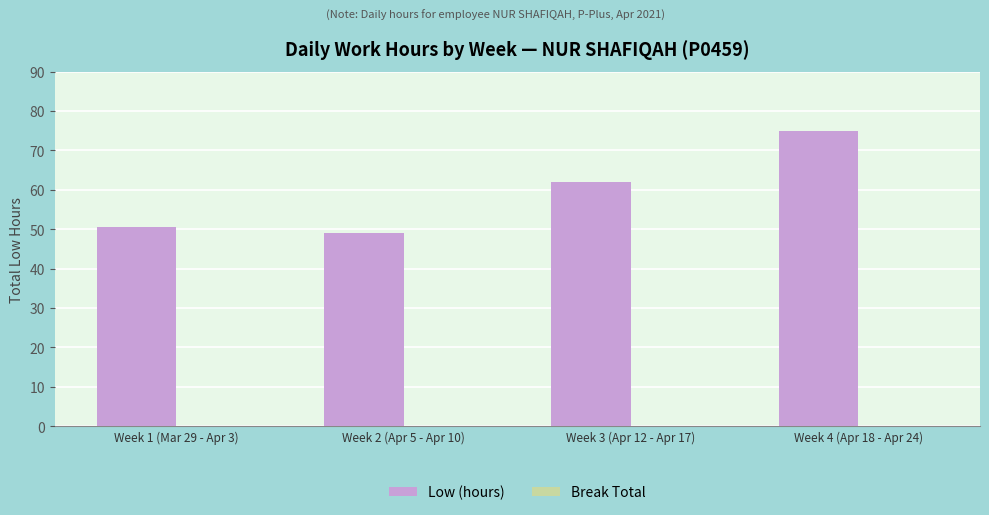

What value does the data have at Week 2 (Apr 5 - Apr 10)?

49.0